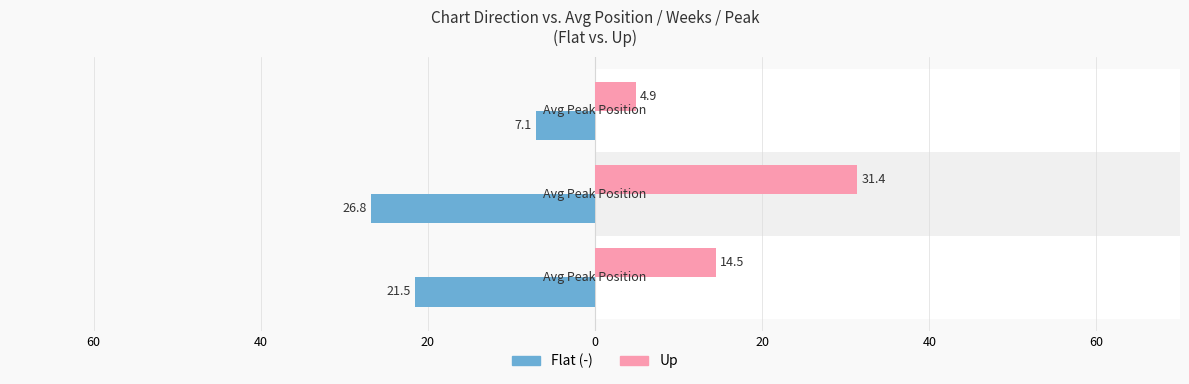

What is the lowest value of the Flat (-) series?

-26.8